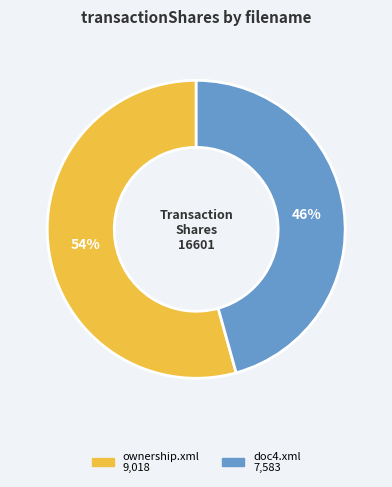

To the nearest percent, what percentage of the pie is ownership.xml?

54%